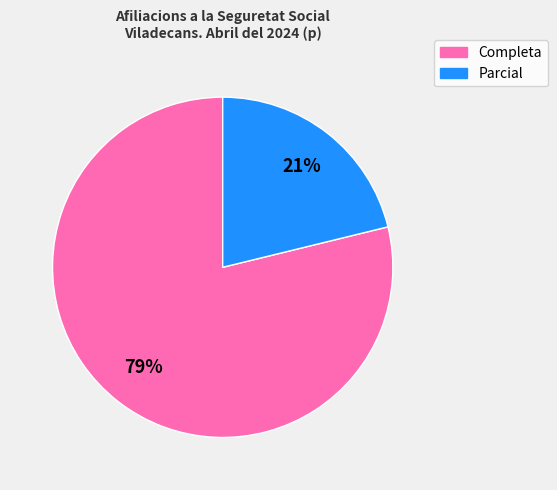

To the nearest percent, what is the average slice percentage?

50%